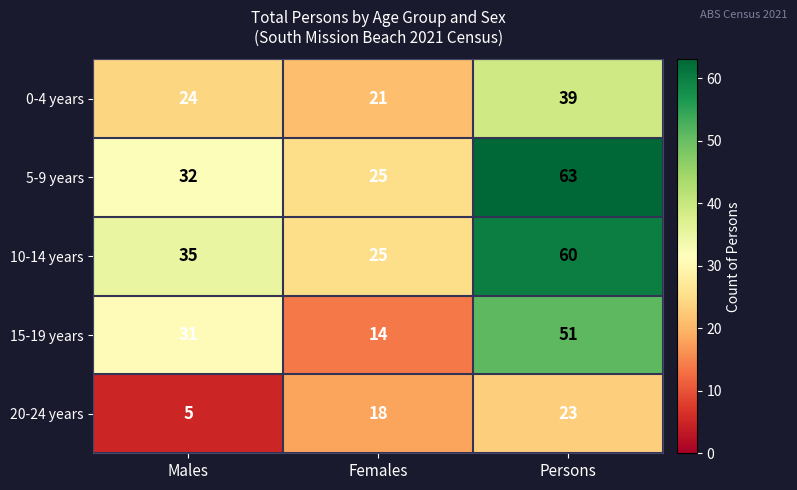

What is the difference between the maximum and minimum values in the 20-24 years series?

18